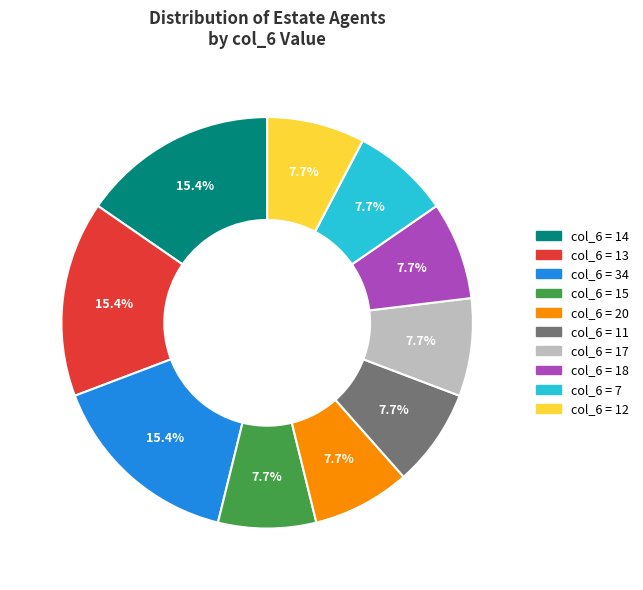

Approximately how many times larger is the value at col_6 = 7 compared to col_6 = 13?

0.5